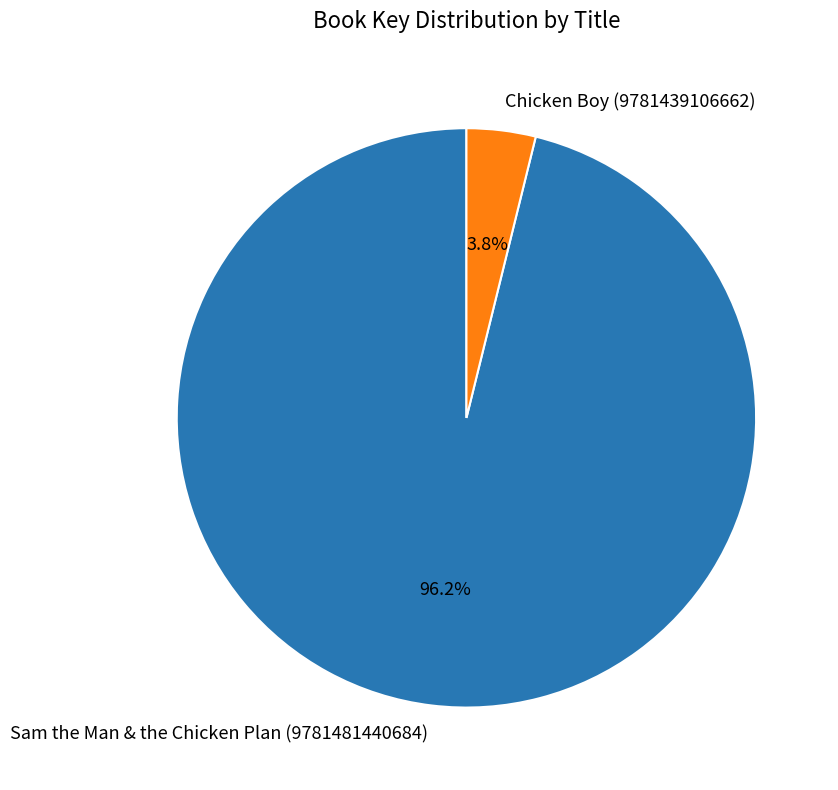

True or false: Chicken Boy (9781439106662) accounts for 19% of the total.

False